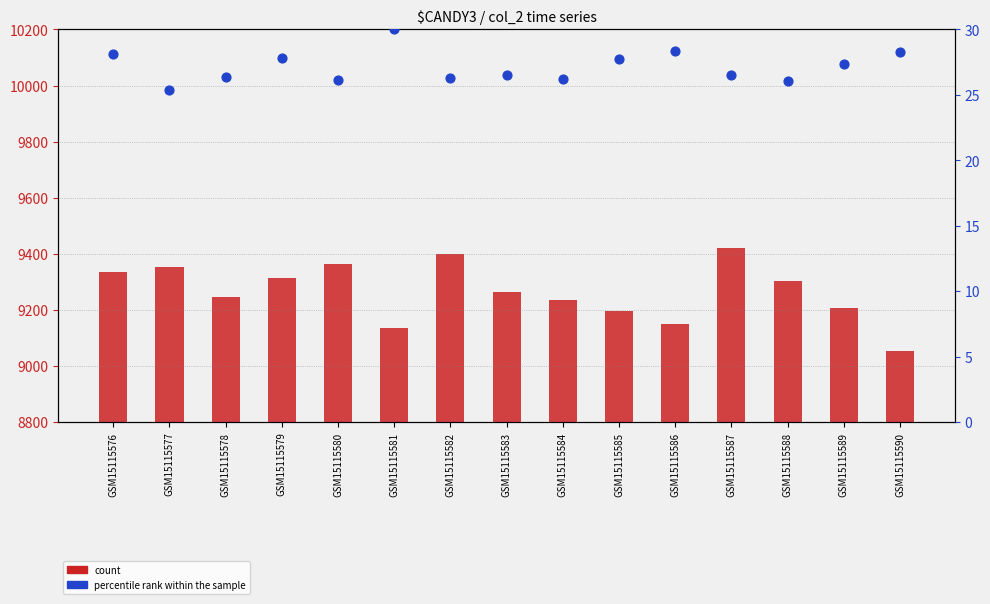

Is the value of percentile rank within the sample at GSM15115578 greater than the value of count at GSM15115578?

No